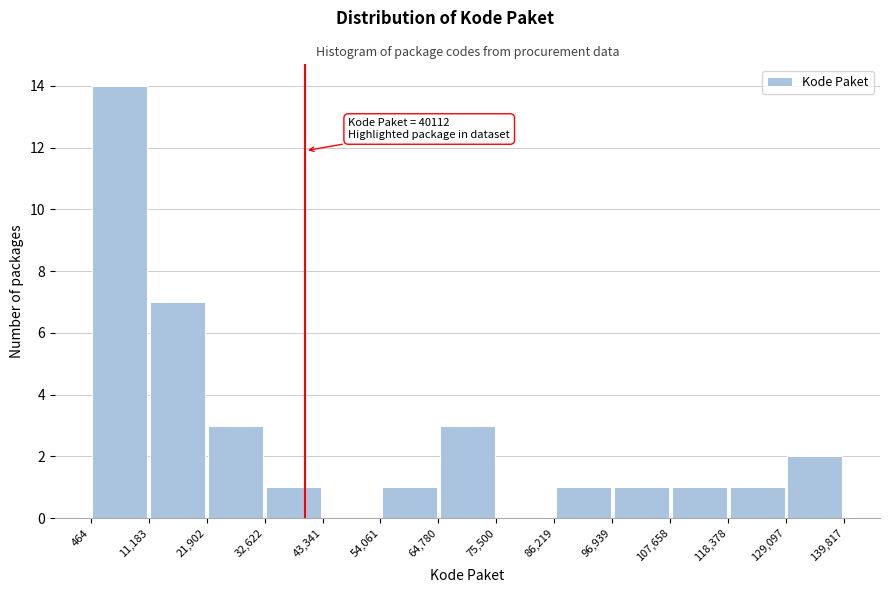

Which range on the x-axis has the tallest bar?

464 to 11,183